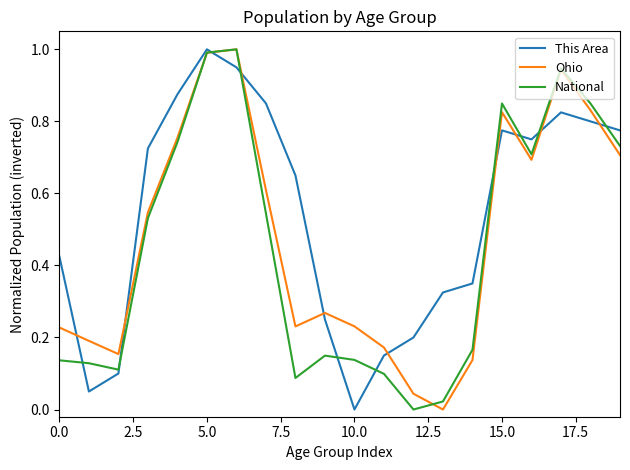

What is the greatest value displayed?

1.0